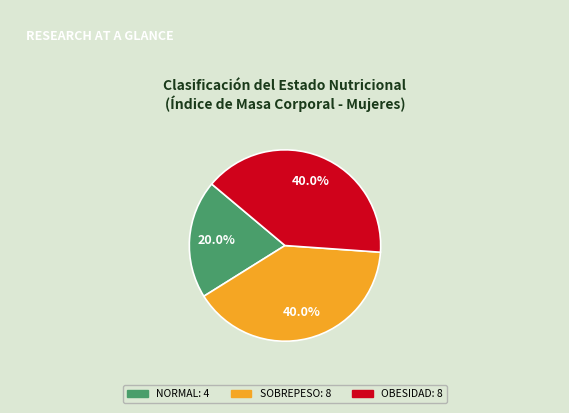

To the nearest percent, what percentage of the pie is NORMAL?

20%